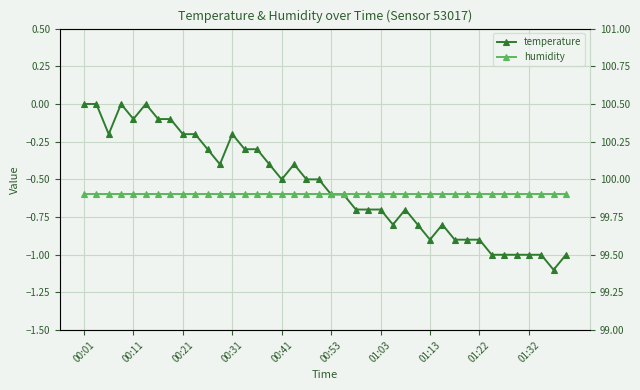

At which label does humidity reach its peak?

00:01